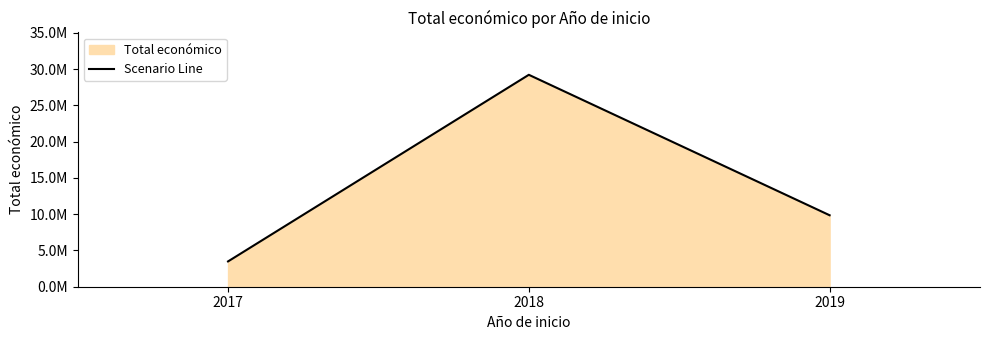

What is the average value?

14179078